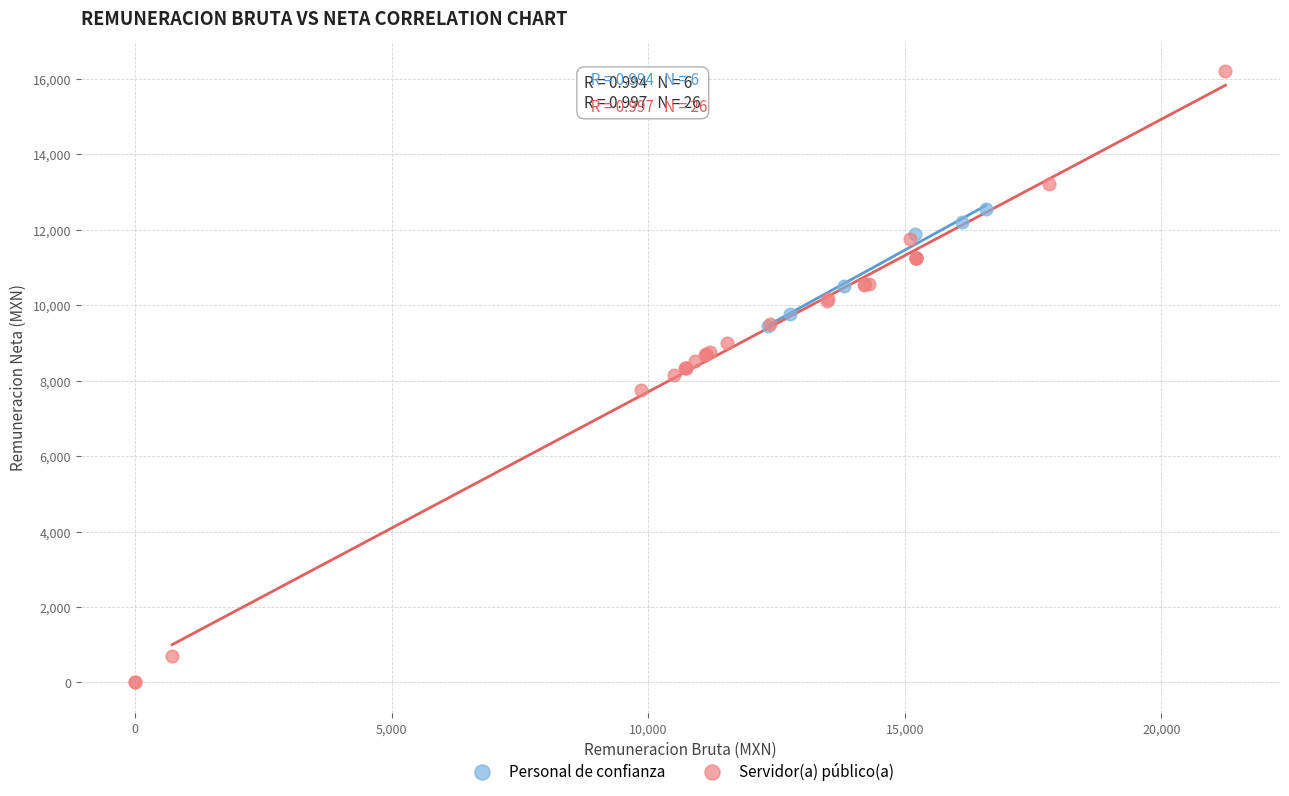

Which series has the widest spread of Y values?

Servidor(a) público(a)